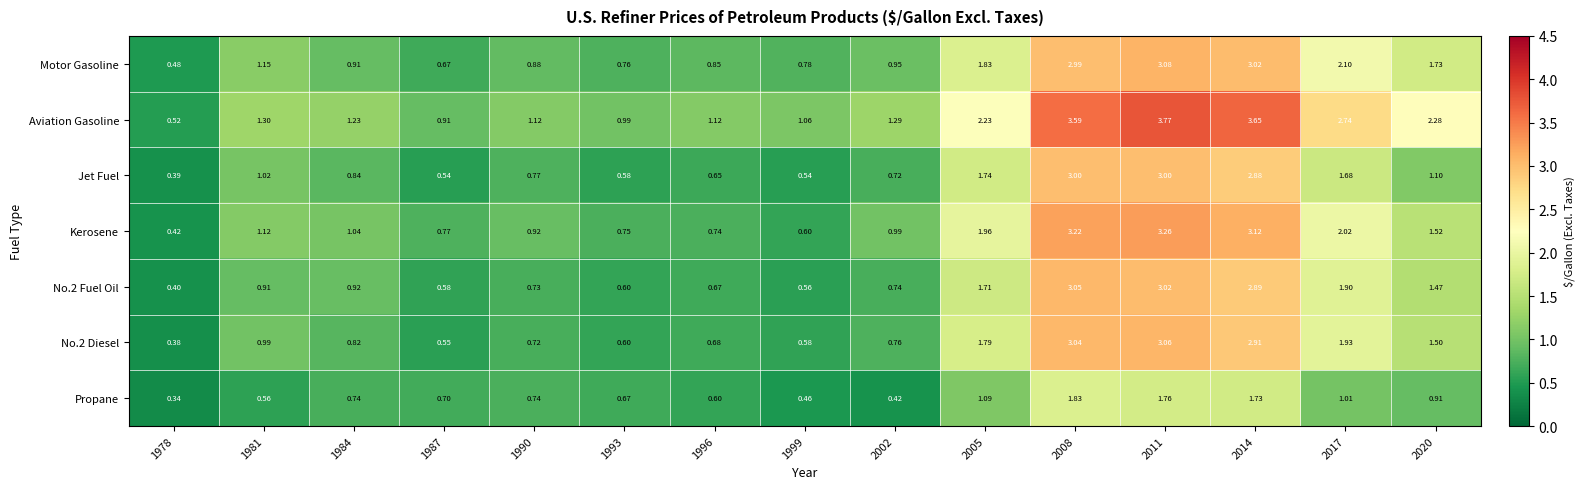

Which series has the largest total across all categories?

Aviation Gasoline